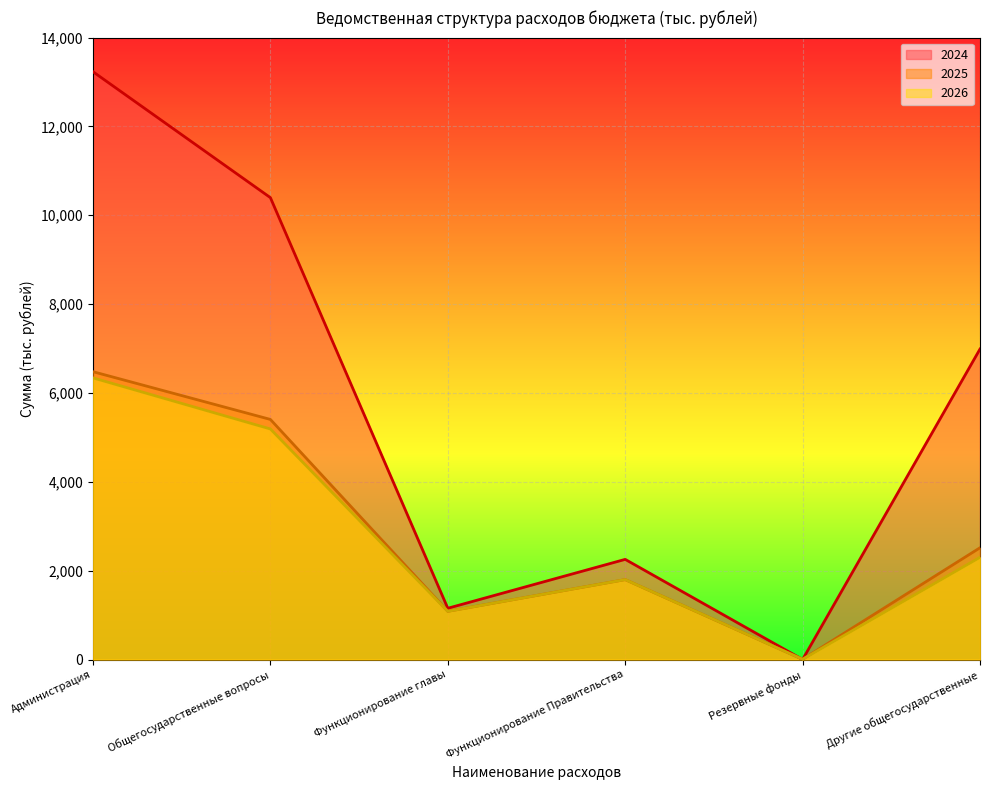

Count the 2026 values in the range 1085 to 5190.

4